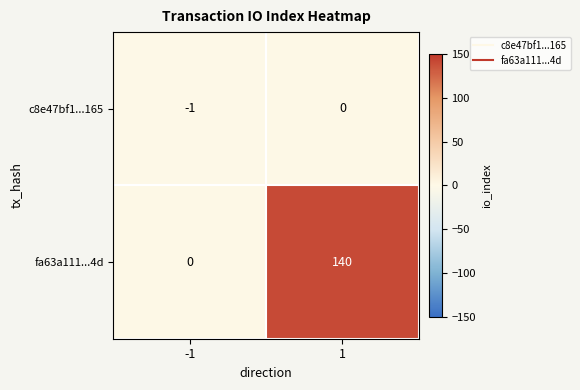

At -1, list the series in order from largest to smallest.

fa63a111...4d, c8e47bf1...165